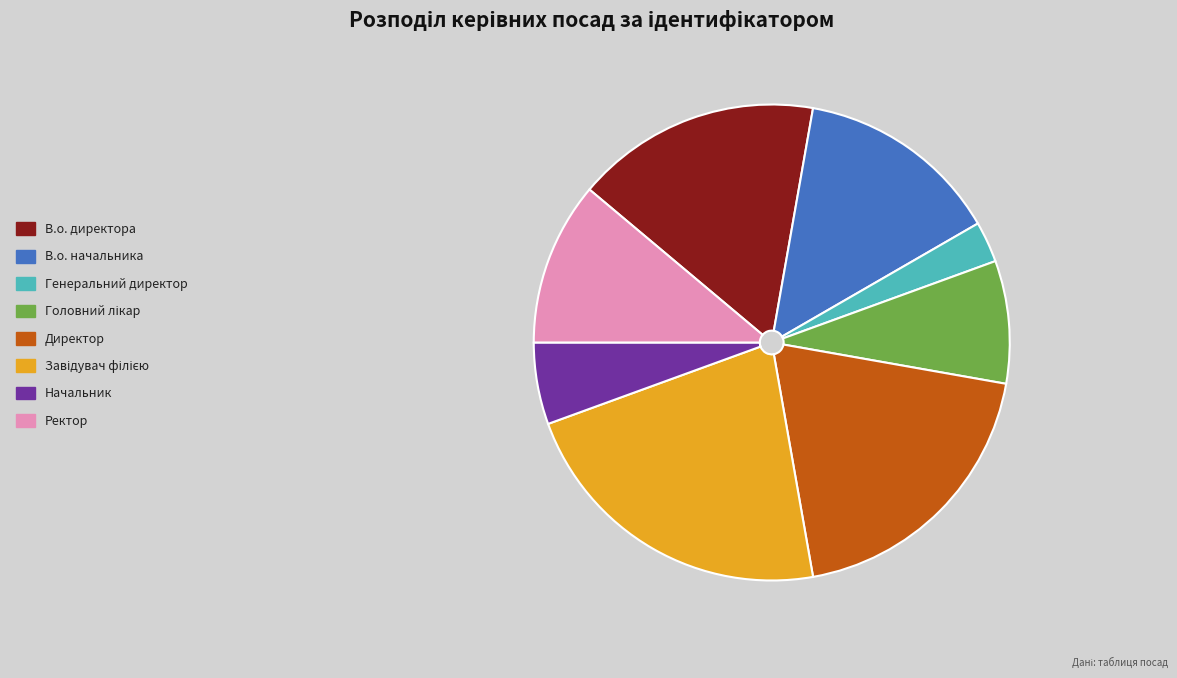

Which slice is the smallest?

Генеральний директор